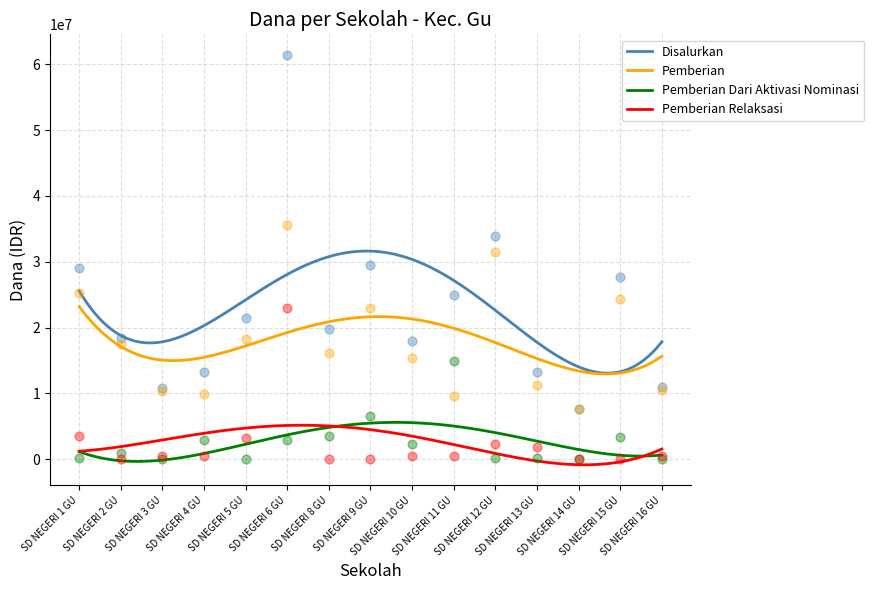

At which category is the sum across all series the highest?

SD NEGERI 6 GU